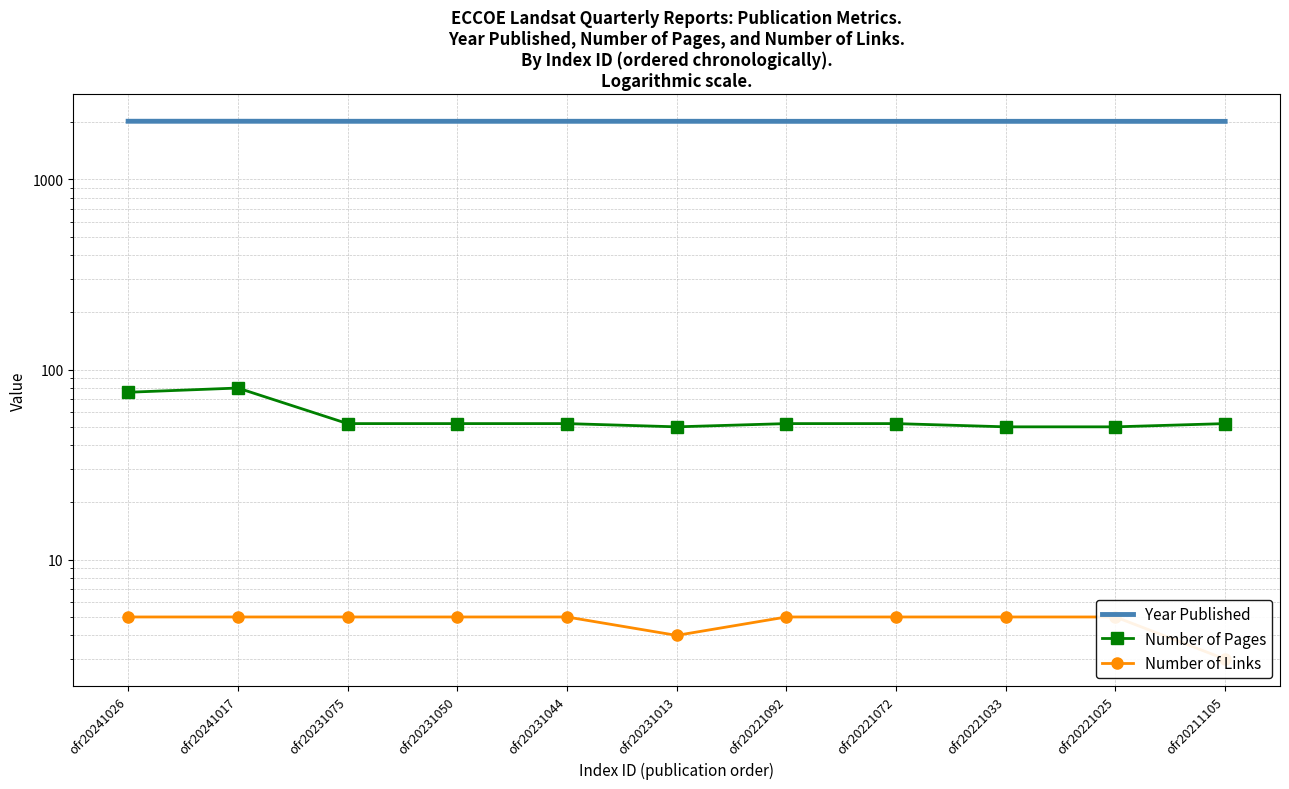

How many distinct data groups are displayed?

3